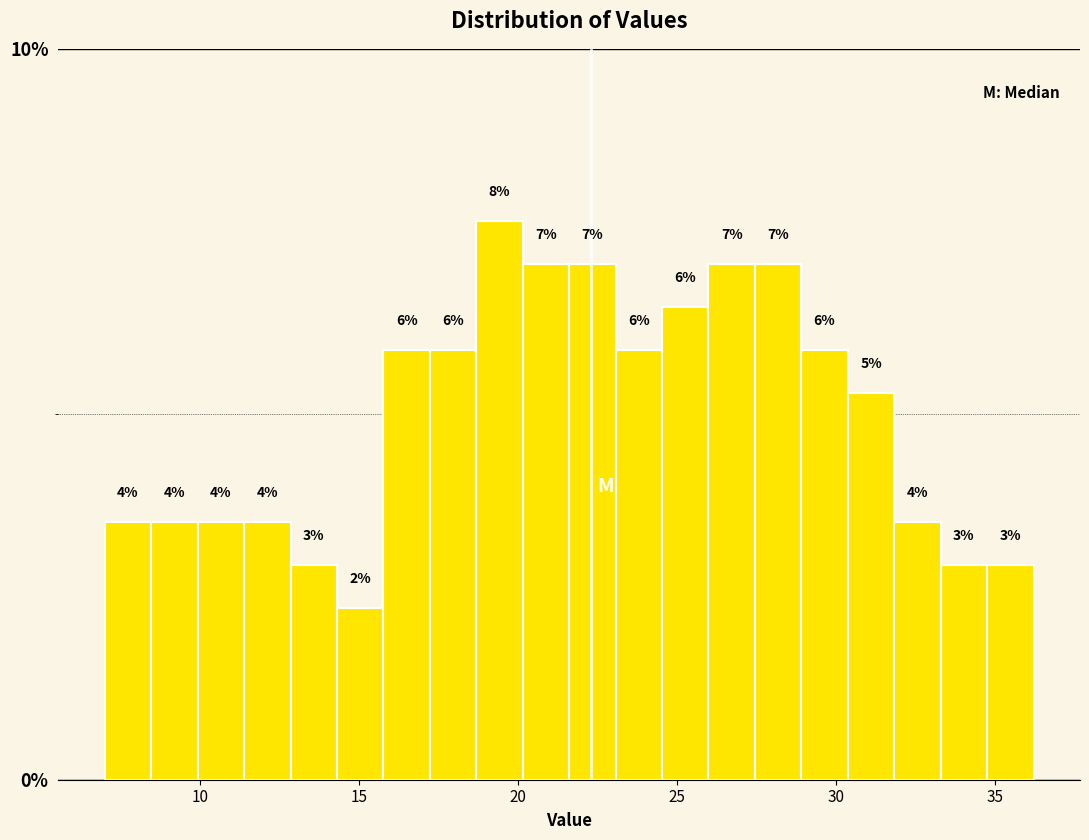

Around what value on the x-axis is the tallest bar? Give the approximate position of its centre, as read against the axis.

19.5